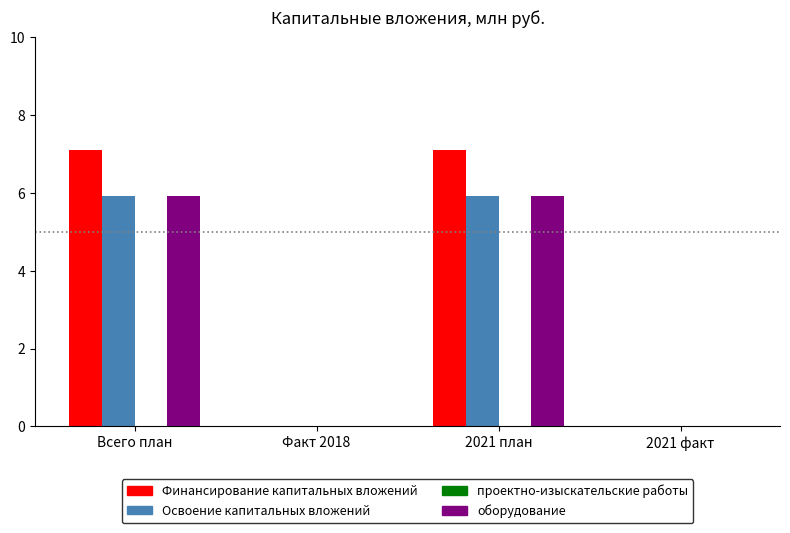

Which series has the largest total across all categories?

Финансирование капитальных вложений